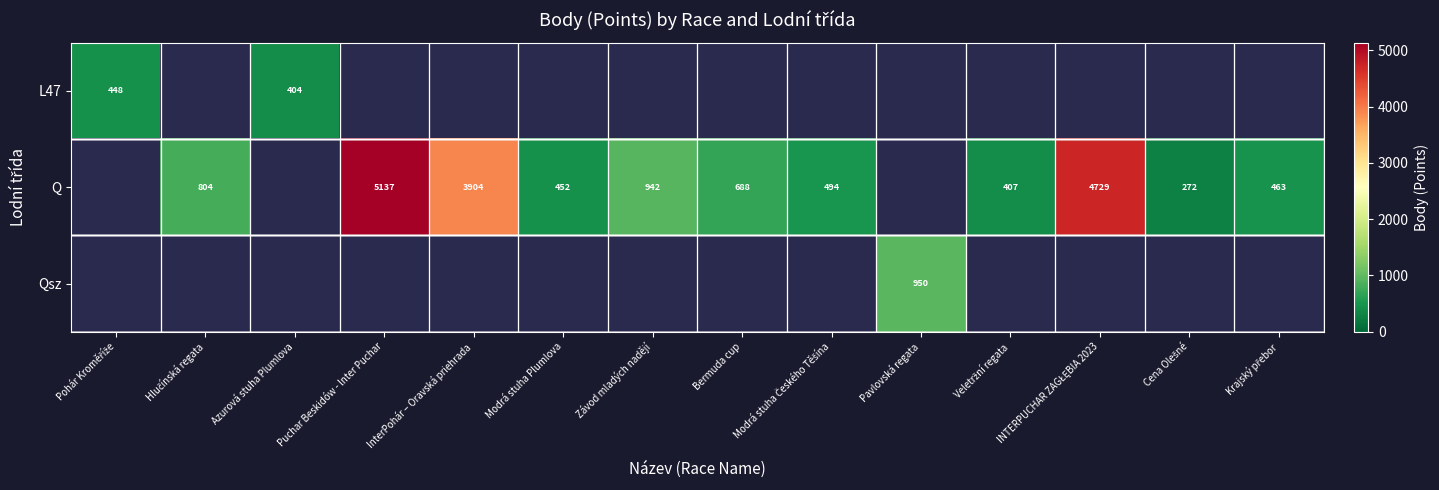

The L47 series shows 404 at Azurová stuha Plumlova. True or false?

True